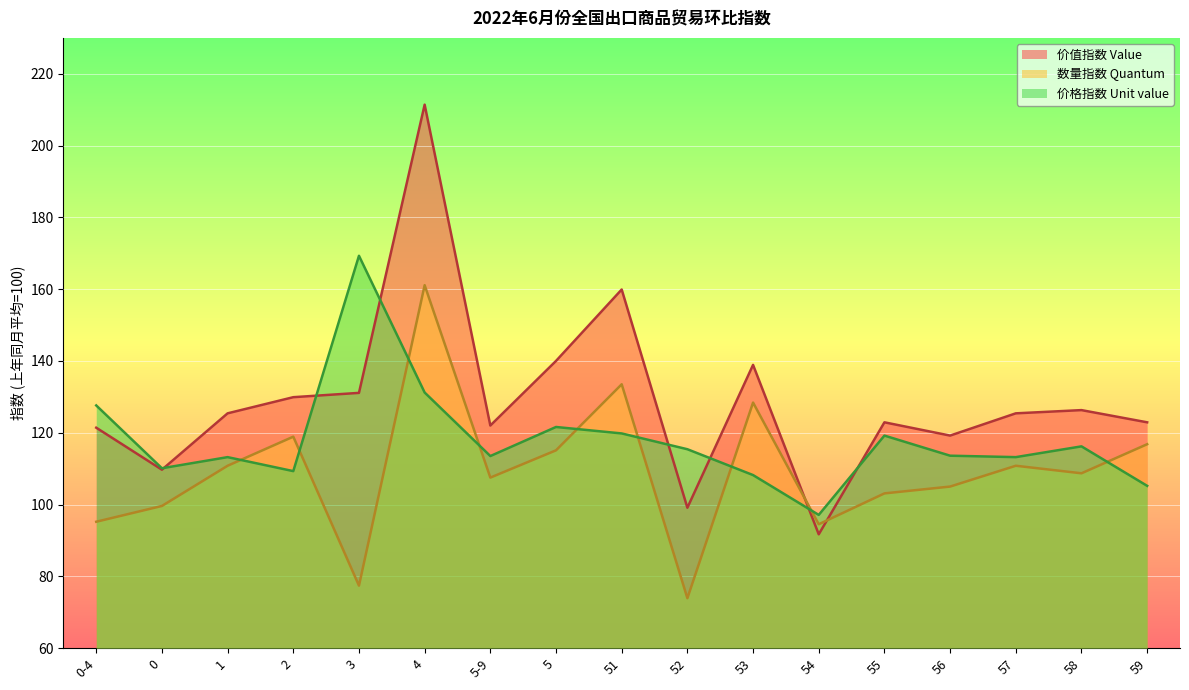

List the labels in order of 价格指数 Unit value value, largest first.

3, 4, 0-4, 5, 51, 55, 58, 52, 56, 5-9, 1, 57, 0, 2, 53, 59, 54